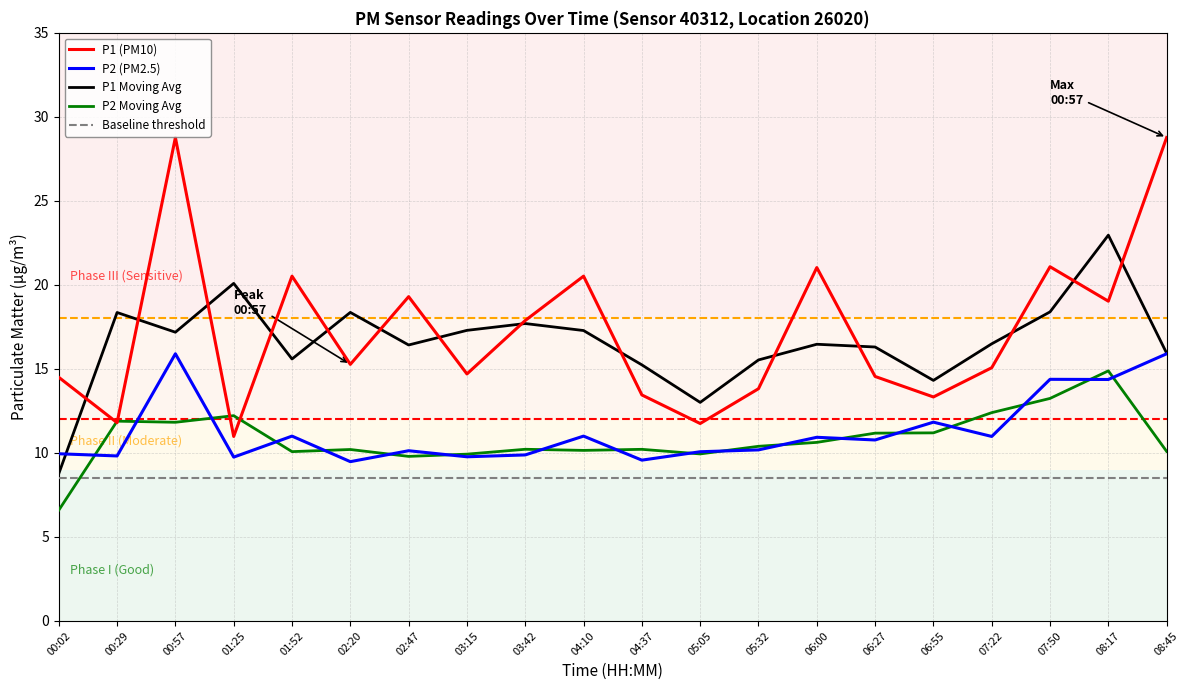

What is the difference between the maximum and minimum values in the P2 Moving Avg series?

8.3